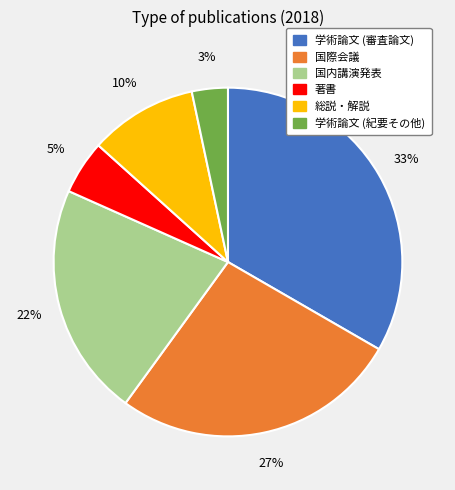

To the nearest percent, what percentage of the pie is 著書?

5%